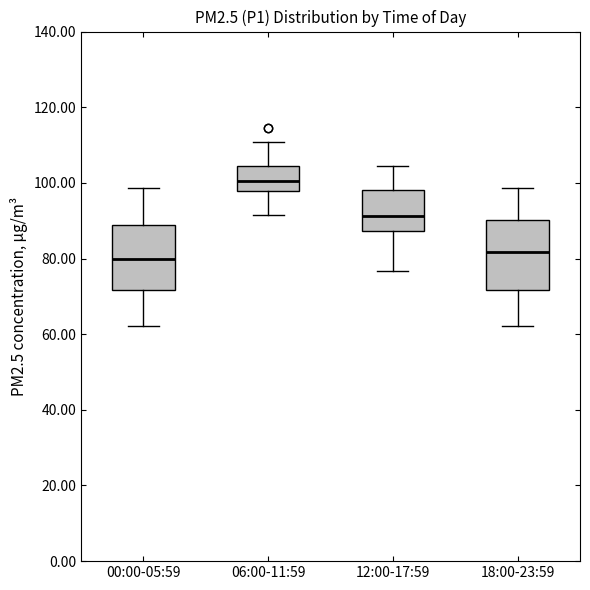

Reading left to right, read every box against the y-axis: the position of its median line, the range the box covers, and the ends of its whiskers. The values are not printed on the chart, so give them approximately, as read against the axis.

00:00-05:59: median 80, box 72 to 88, whiskers 62 to 98
06:00-11:59: median 100, box 98 to 104, whiskers 92 to 110
12:00-17:59: median 92, box 88 to 98, whiskers 76 to 104
18:00-23:59: median 82, box 72 to 90, whiskers 62 to 98